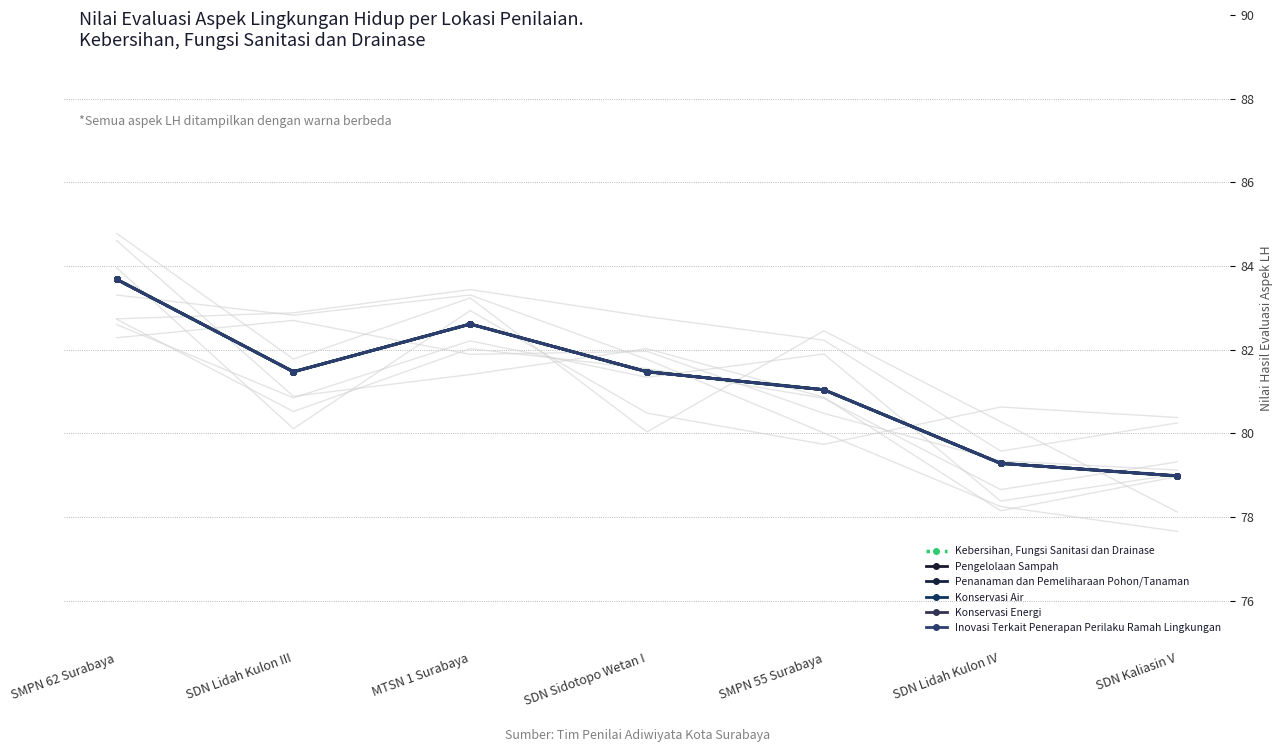

At SDN Sidotopo Wetan I, list the series in order from largest to smallest.

Kebersihan, Fungsi Sanitasi dan Drainase, Pengelolaan Sampah, Penanaman dan Pemeliharaan Pohon/Tanaman, Konservasi Air, Konservasi Energi, Inovasi Terkait Penerapan Perilaku Ramah Lingkungan